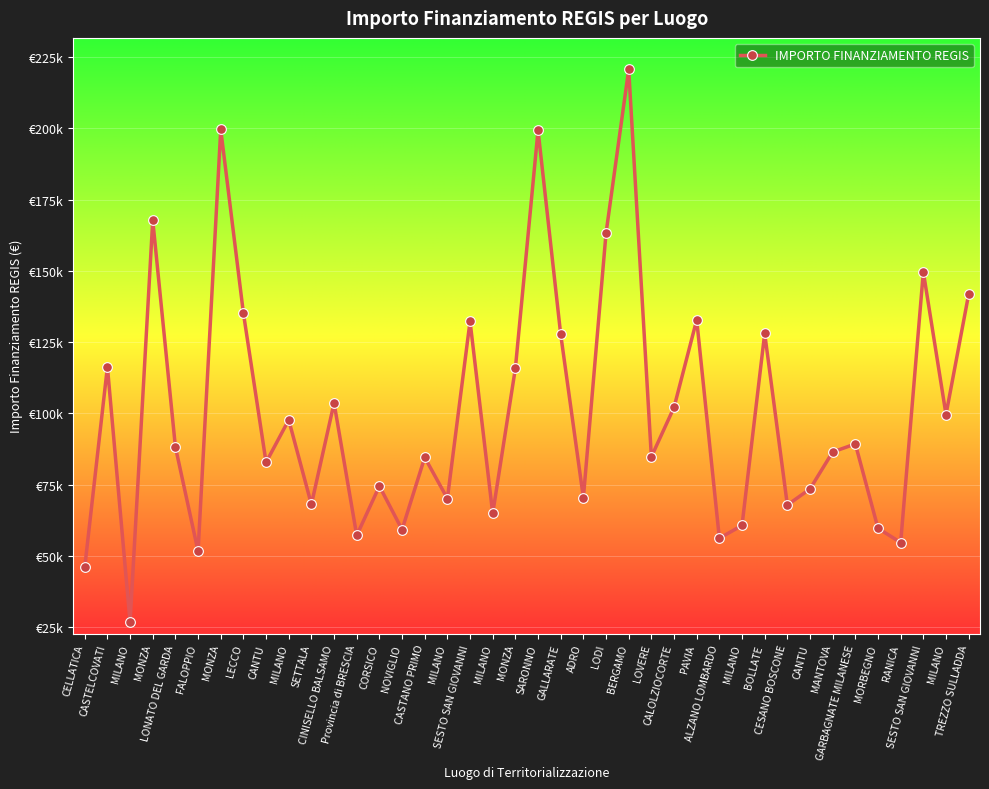

Does the chart have visible grid lines?

Yes